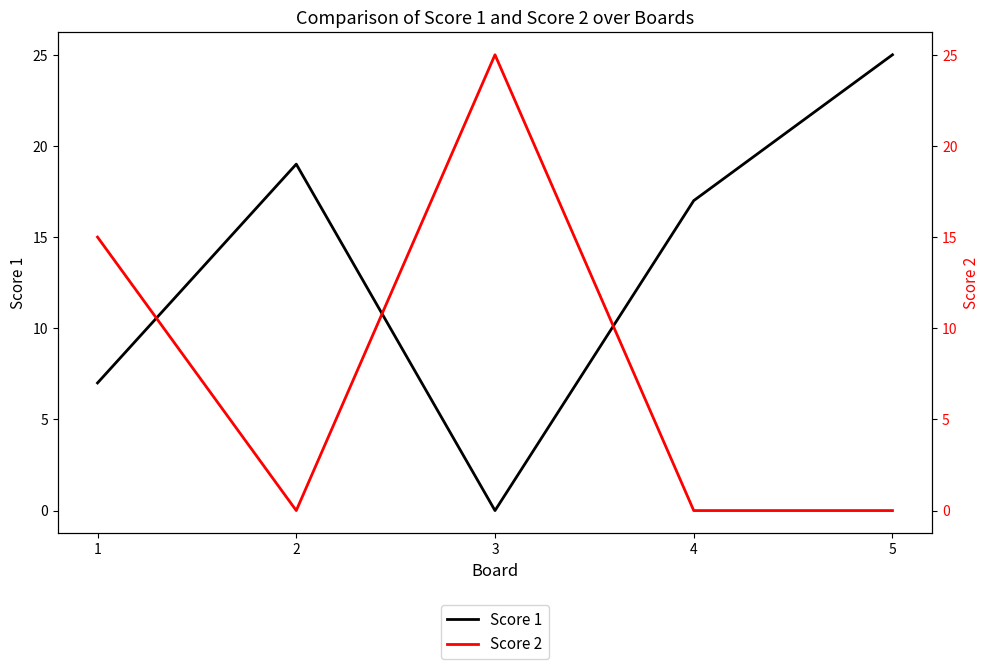

How many interior local valleys does the Score 1 series have?

1